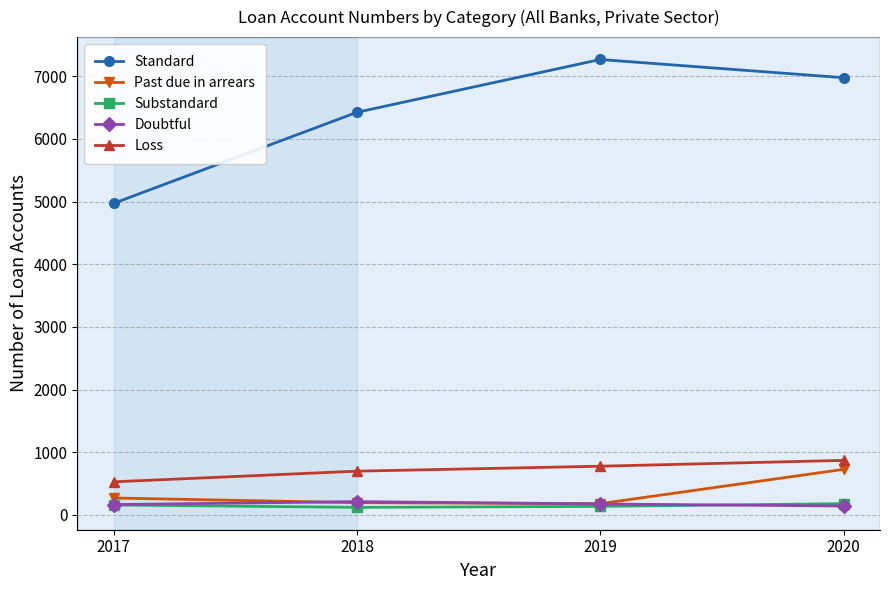

True or false: Standard and Loss intersect in this chart.

False